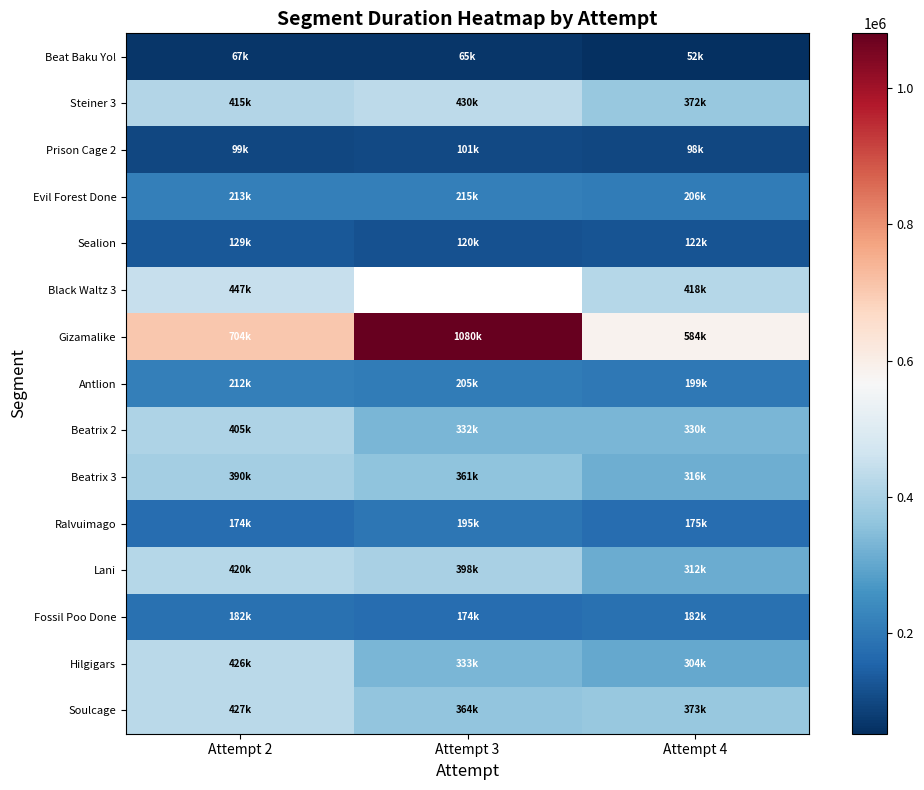

How many series are shown in this chart?

15